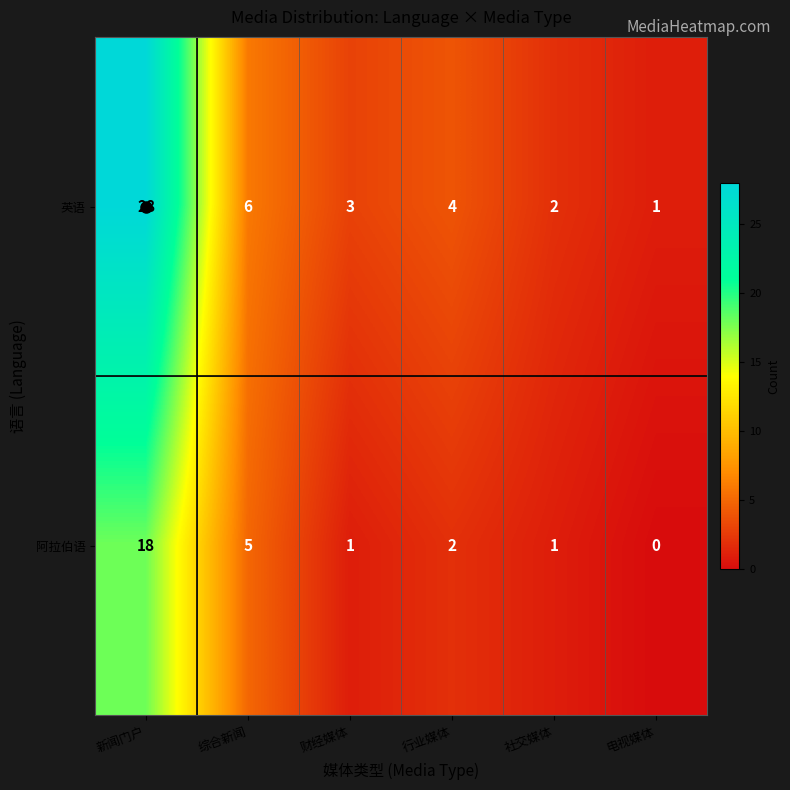

At which label does 阿拉伯语 first exceed 2?

新闻门户